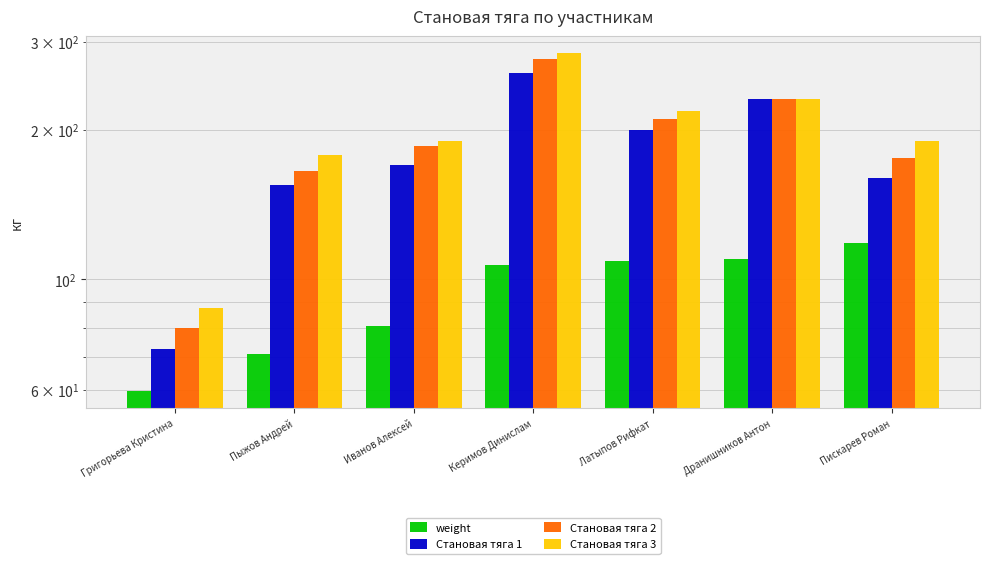

Rank the categories by weight value from lowest to highest.

Григорьева Кристина, Пыжов Андрей, Иванов Алексей, Керимов Динислам, Латыпов Рифкат, Дранишников Антон, Пискарев Роман